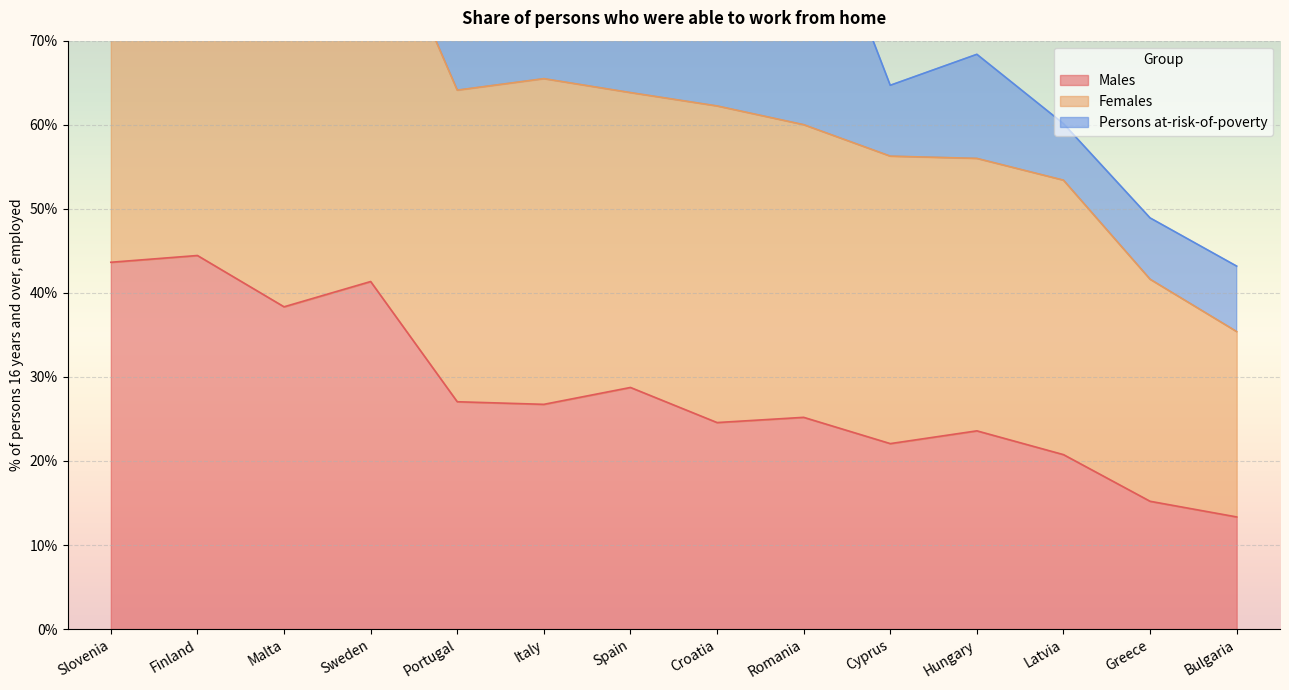

The Males series shows 44.4 at Finland. True or false?

True